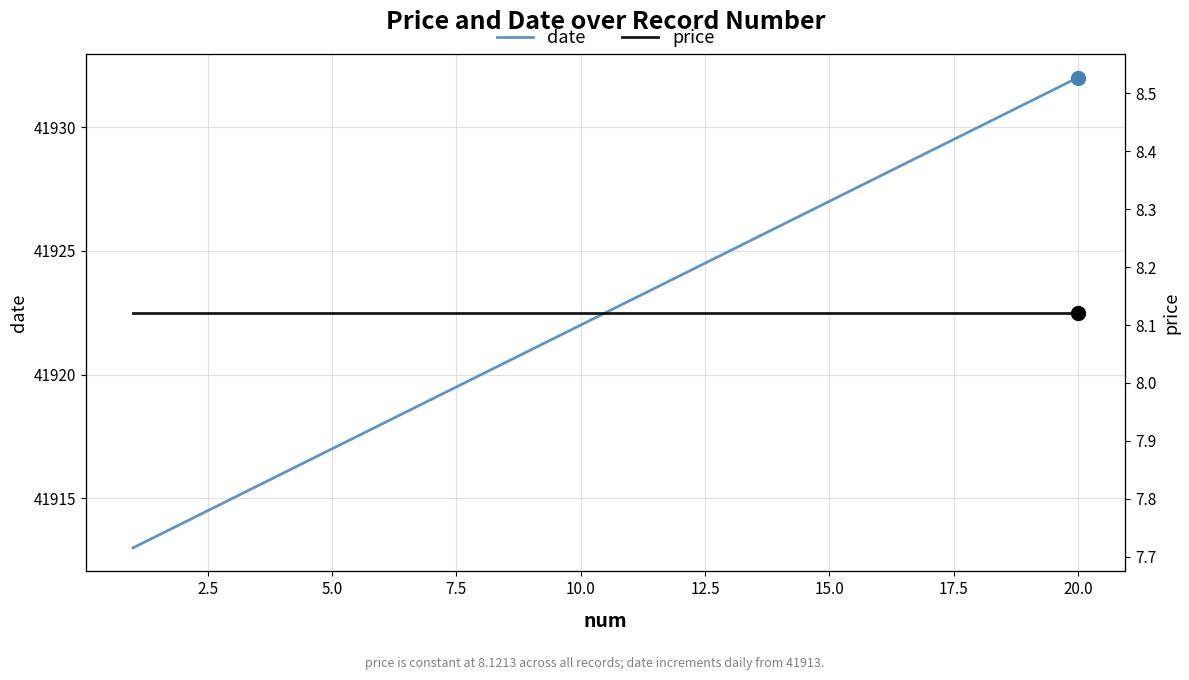

The value of date at 10 is 75138.6. True or false?

False